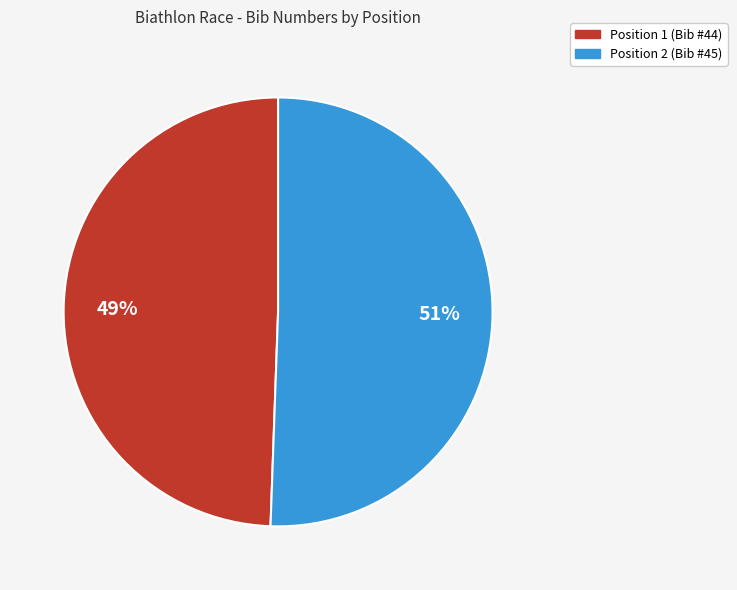

To the nearest percent, what is the average slice percentage?

50%